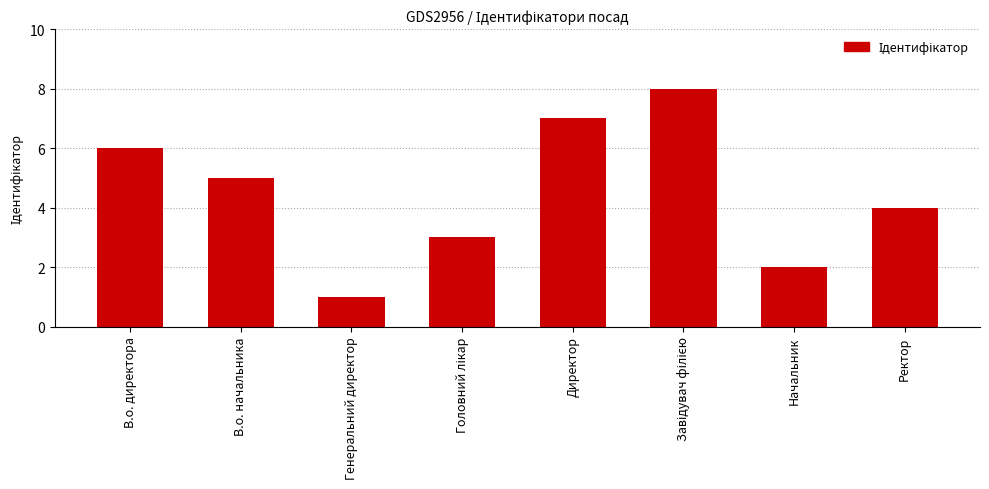

Approximately how many times larger is the value at Начальник compared to Ректор?

0.5